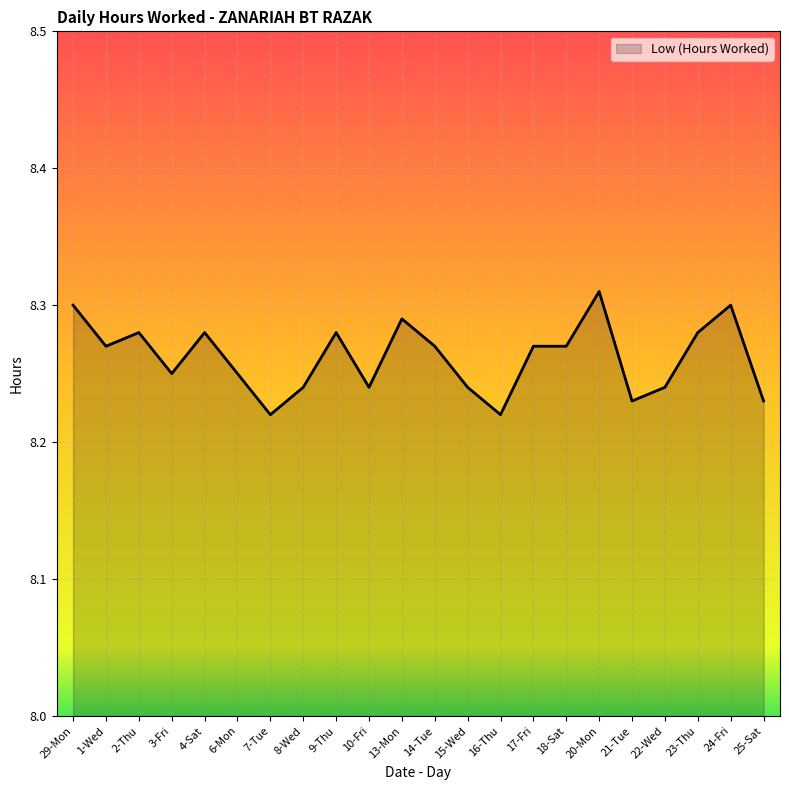

Is it true that the value at 22-Wed is 11.0?

False